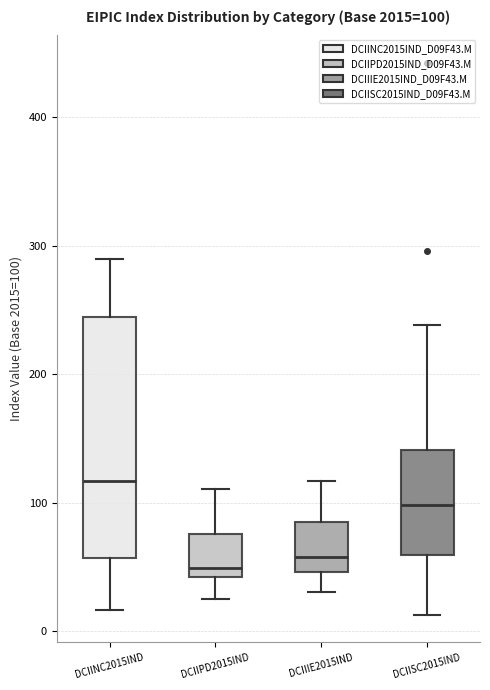

Which box is the tallest, from its lower edge to its upper edge?

DCIINC2015IND